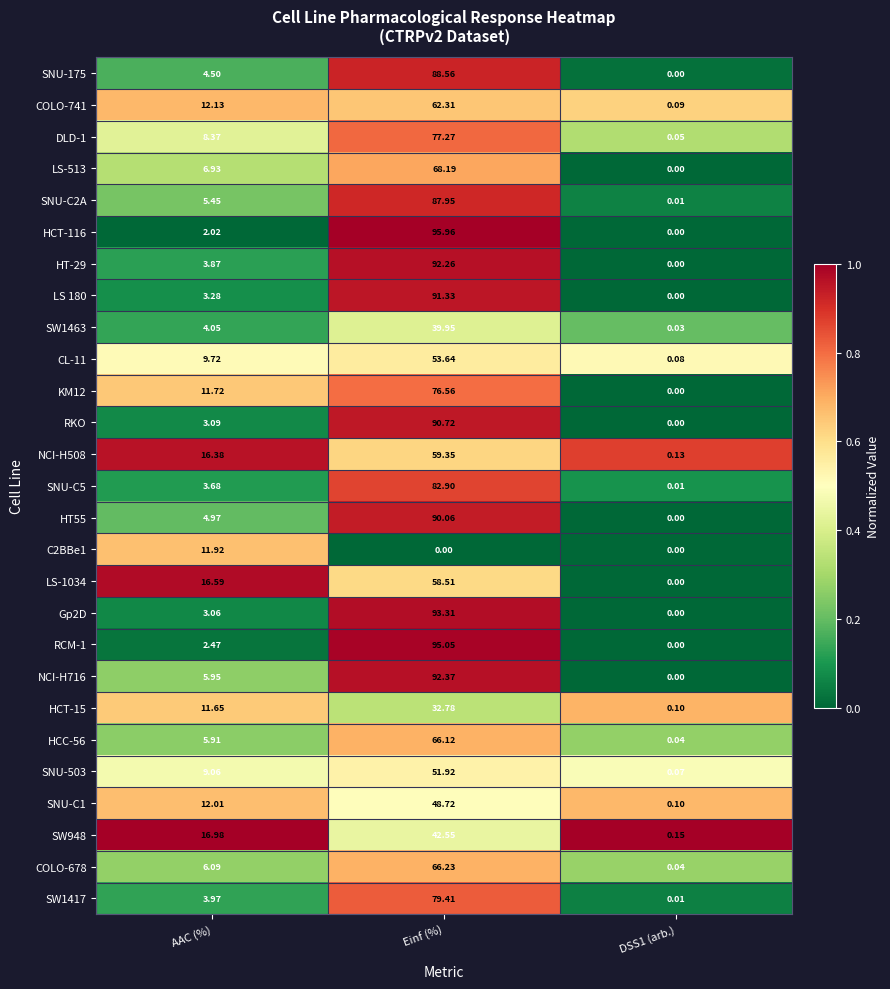

Between AAC (%) and Einf (%), which series saw the biggest shift?

HCT-116